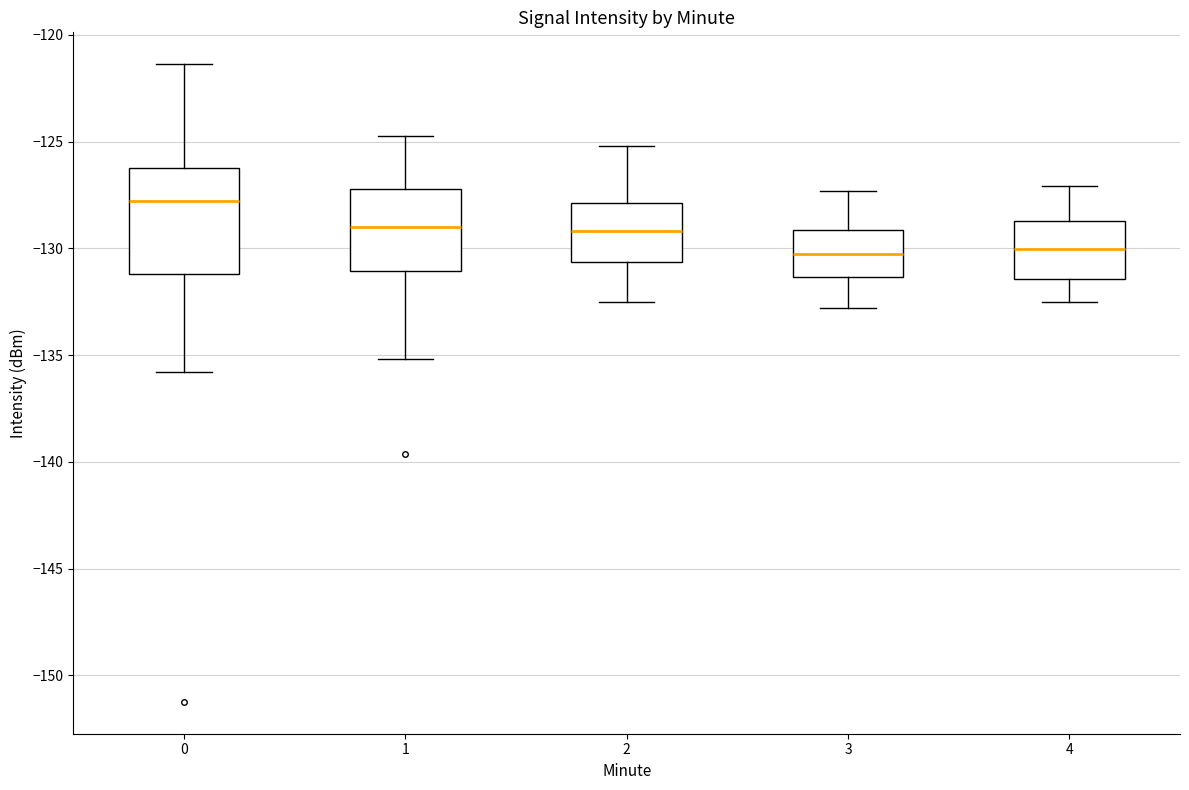

Comparing the boxes themselves (not the whiskers), which one is the tallest?

0